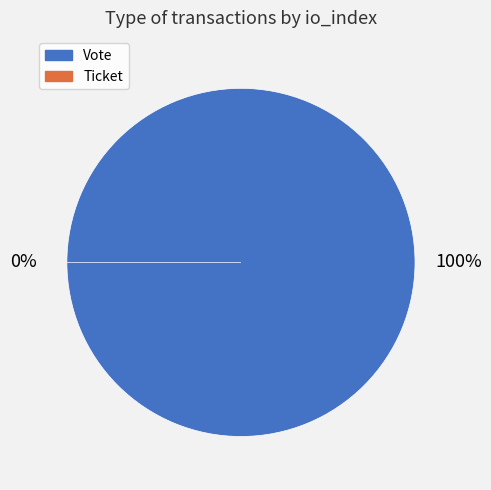

What is the change in value from Vote to Ticket?

-1